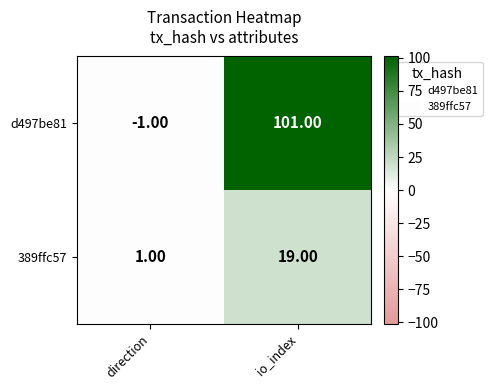

Which series has the largest range (max minus min)?

d497be81